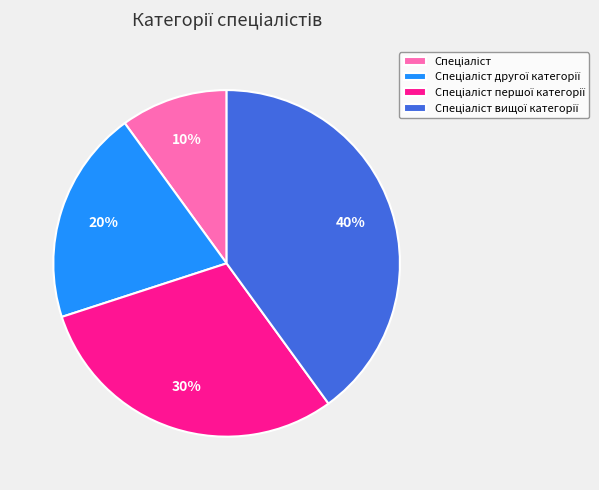

To the nearest percent, what is the difference between the largest and smallest slice percentages?

30%